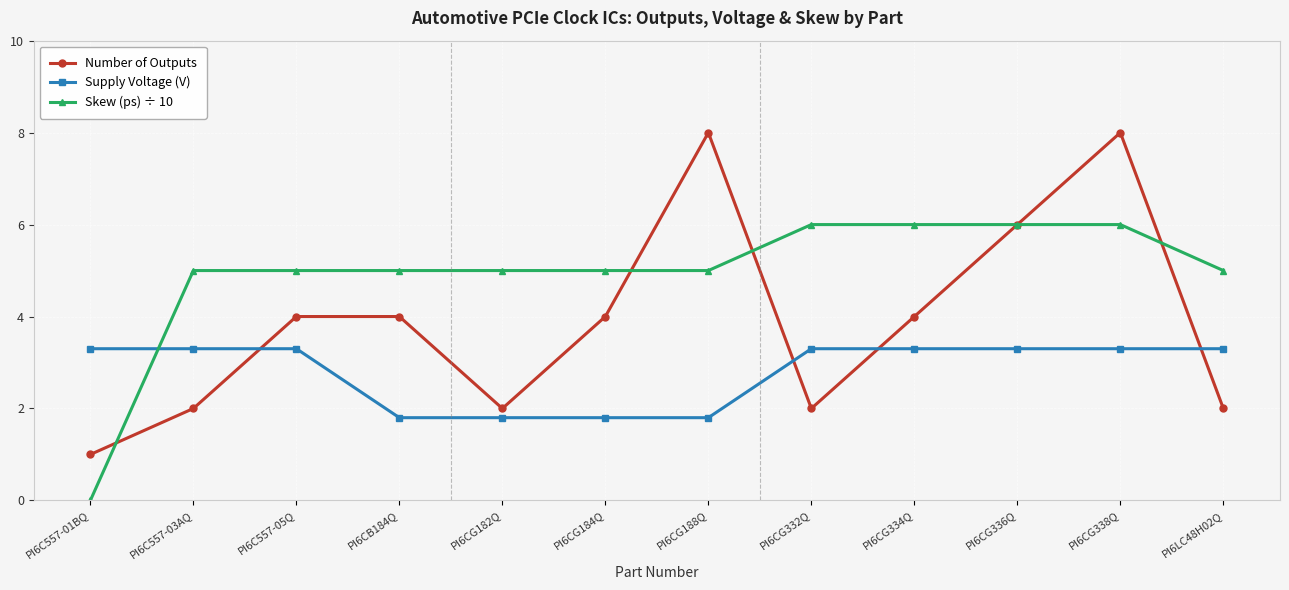

What is the spread (max minus min) of values at PI6CG182Q?

3.2